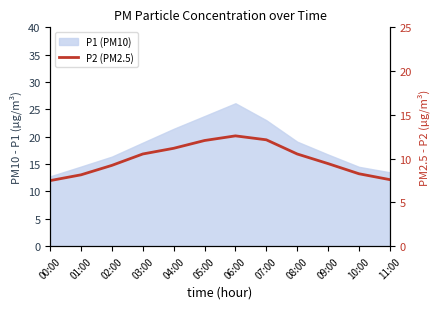

True or false: there are more than 1 points higher than both neighbors.

False